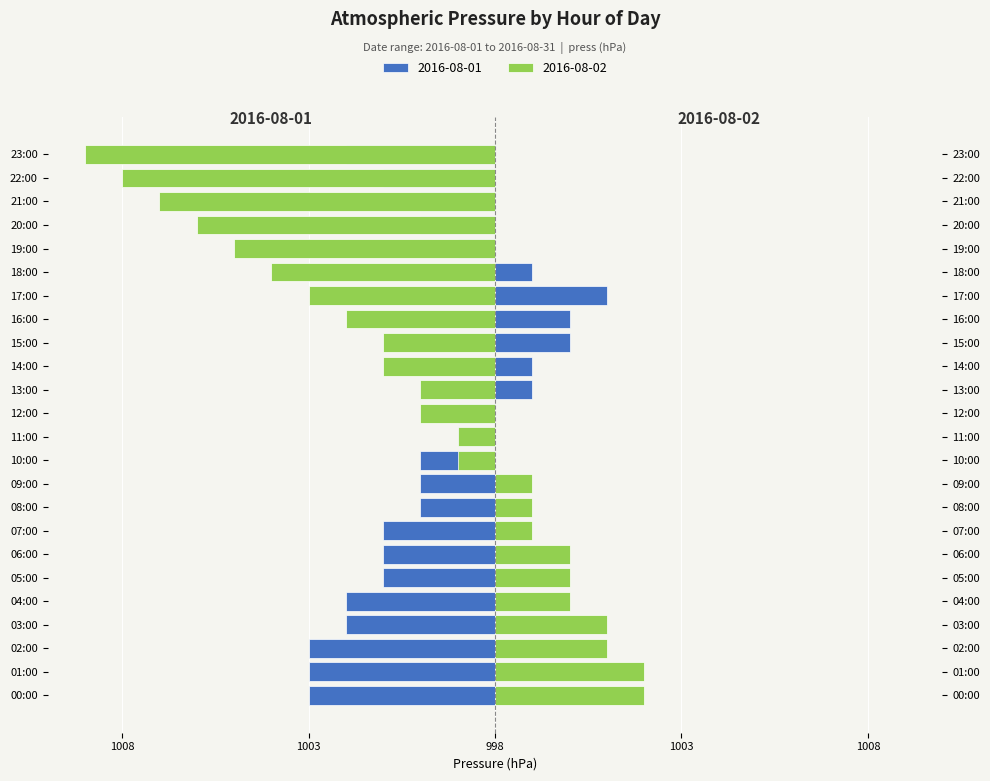

How many values are between -3 and 1?

15